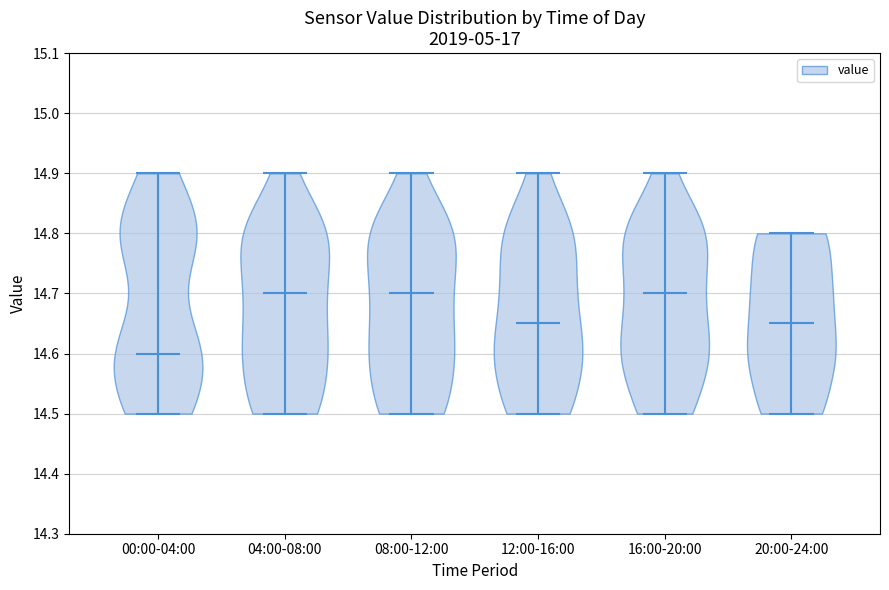

What is the highest point the violin for 20:00-24:00 reaches on the y-axis? The values are not printed on the chart, so give them approximately, as read against the axis.

14.80